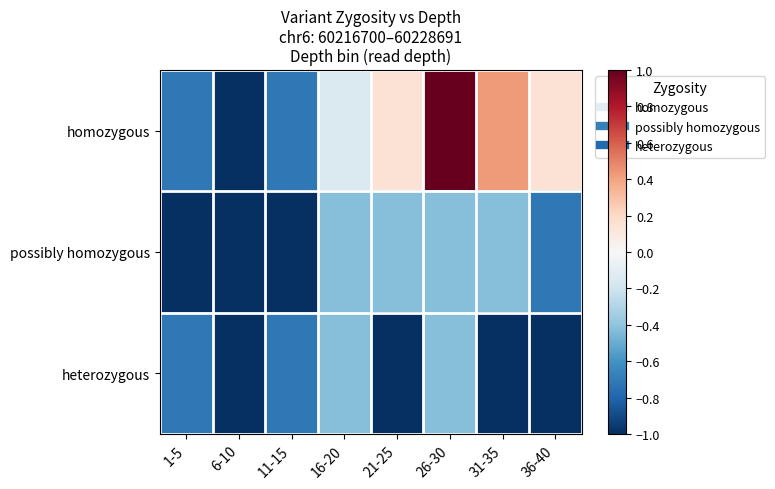

Which series has the largest total across all categories?

homozygous